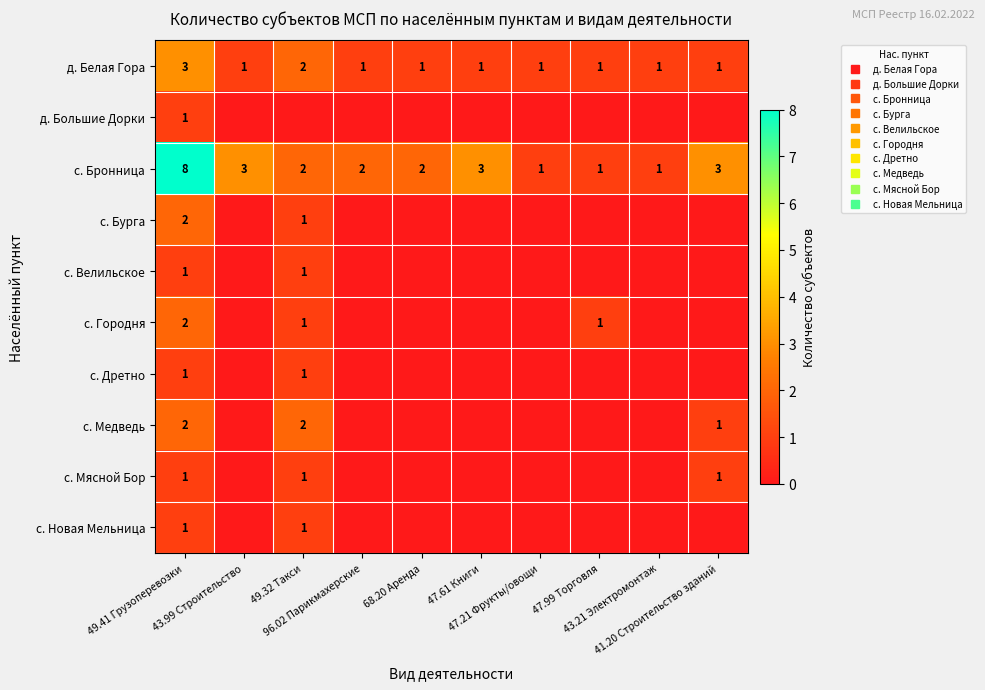

The д. Большие Дорки series shows 0 at 43.99 Строительство. True or false?

False